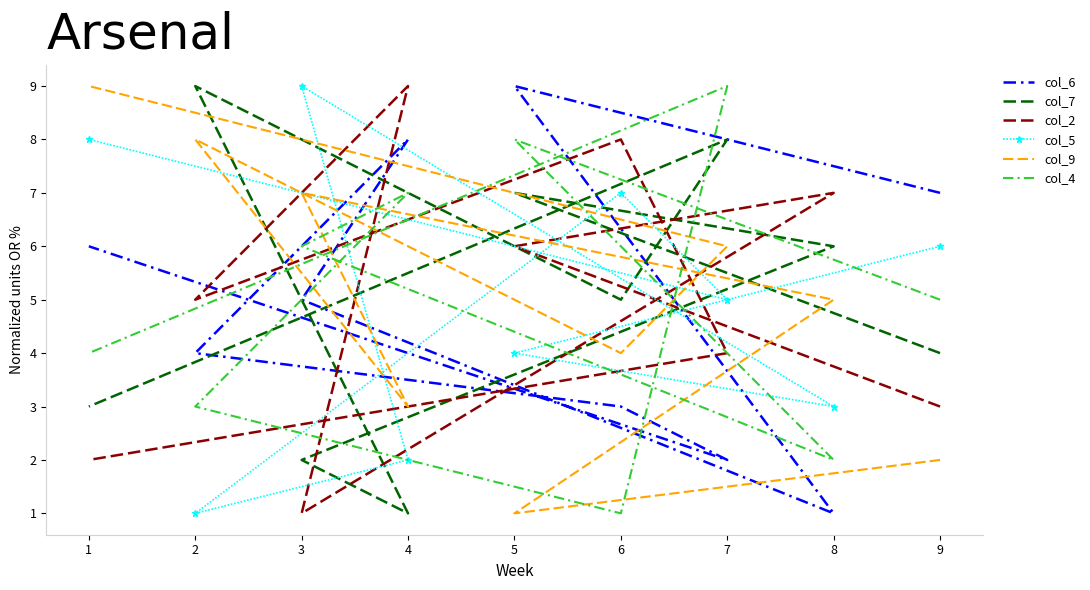

At 5, list the series in order from largest to smallest.

col_6, col_4, col_7, col_2, col_5, col_9